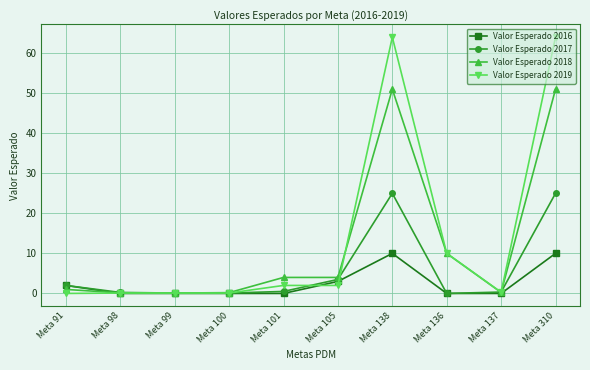

Is this an area chart (filled region under the line)?

No